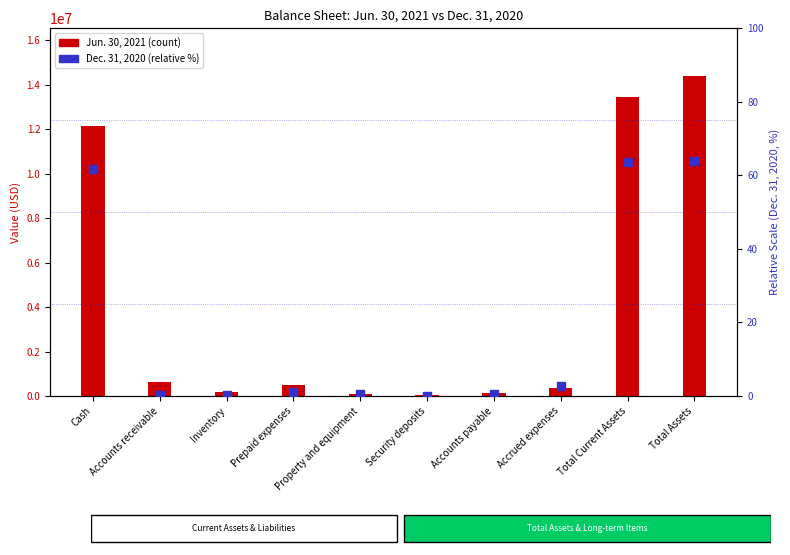

Which series has the largest total across all categories?

Jun. 30, 2021